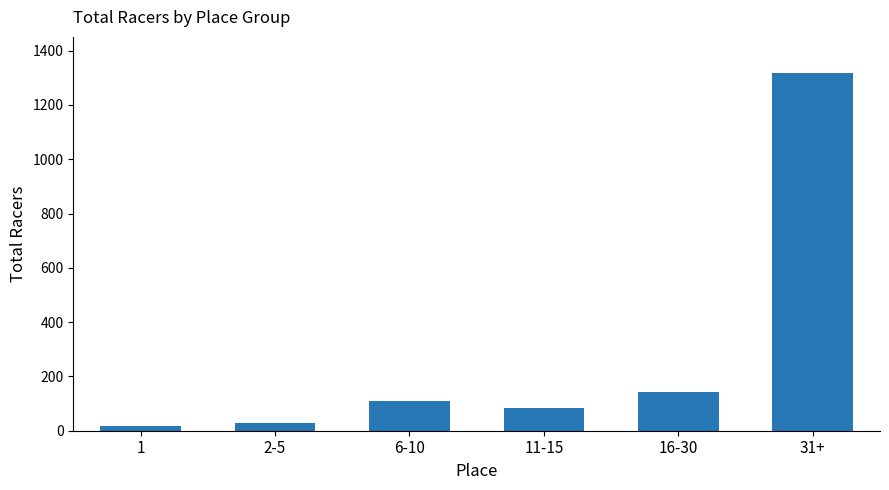

What is the difference between the maximum and minimum values?

1303